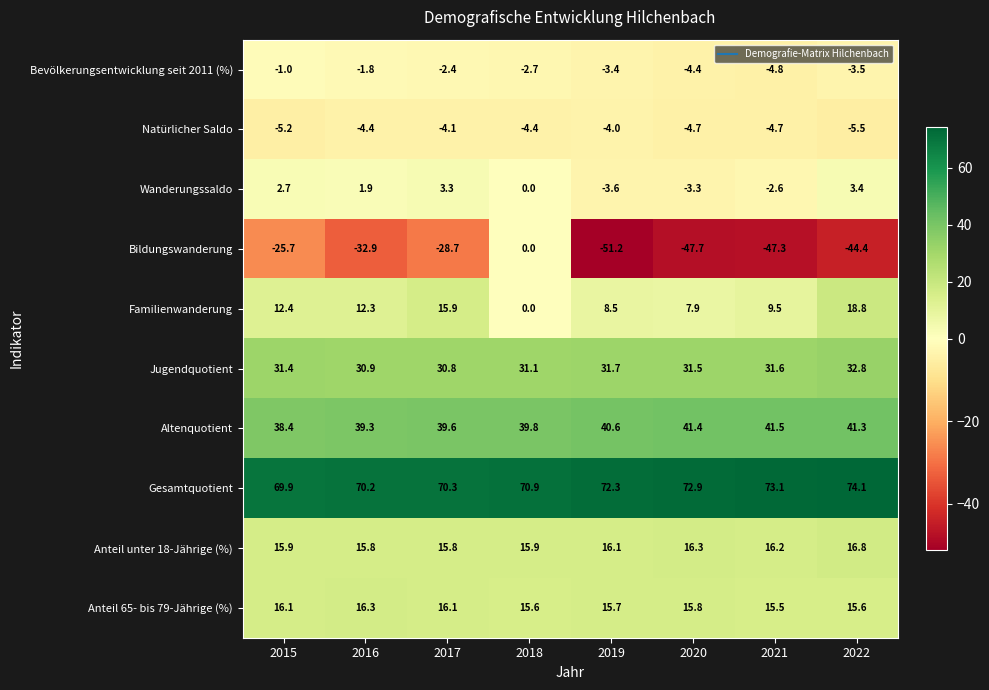

List the series in order of their peak value, lowest first.

Natürlicher Saldo, Bevölkerungsentwicklung seit 2011 (%), Bildungswanderung, Wanderungssaldo, Anteil 65- bis 79-Jährige (%), Anteil unter 18-Jährige (%), Familienwanderung, Jugendquotient, Altenquotient, Gesamtquotient